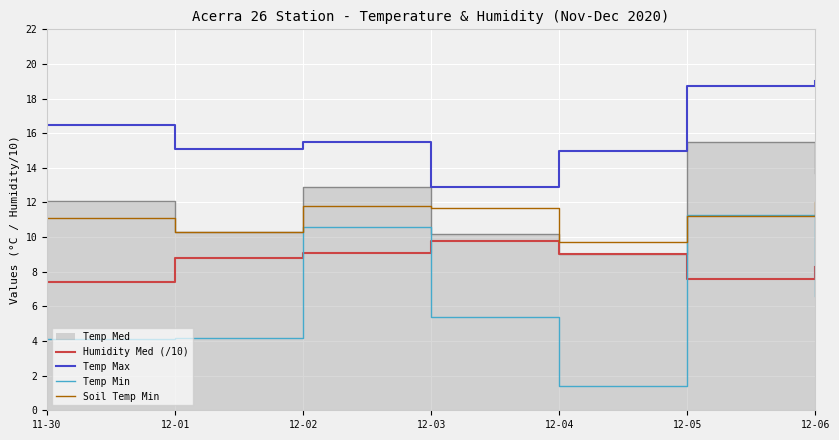

Where does the Temp Min series first go above 5?

12-02